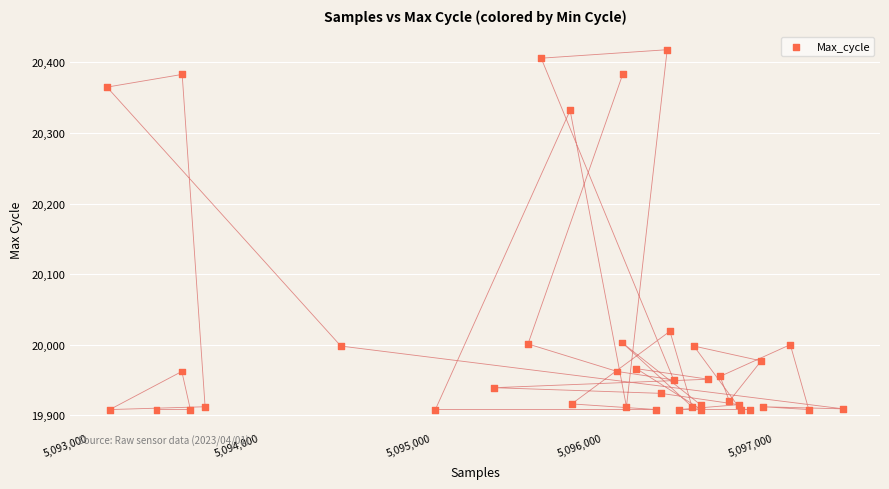

What Y value in the scatter plot is closest to 20163?

20019